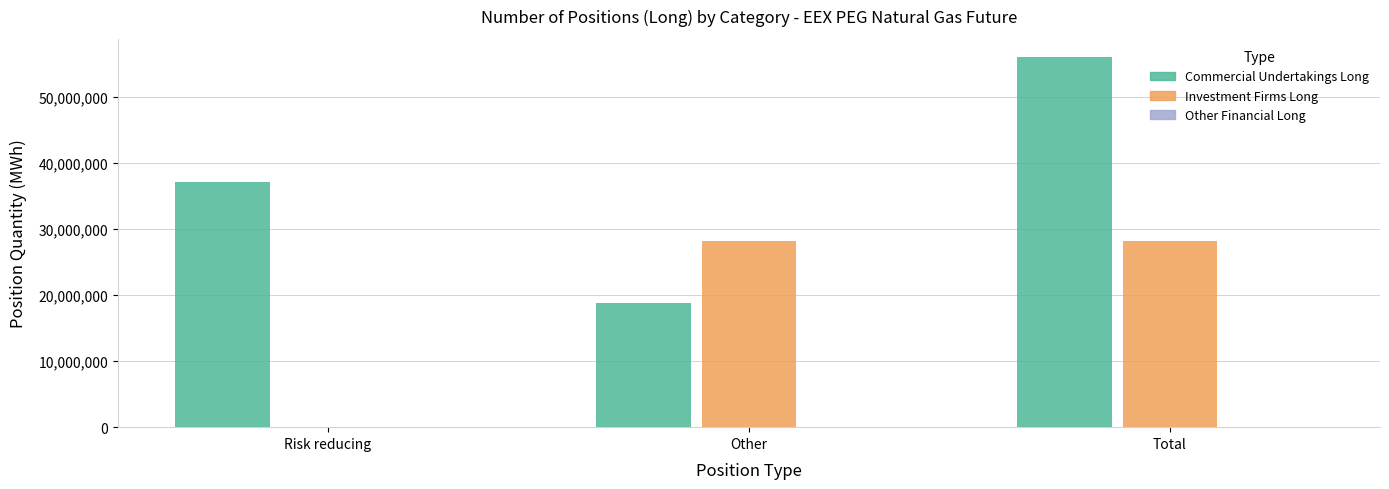

Is it true that Commercial Undertakings Long equals 81228230 at Total?

False